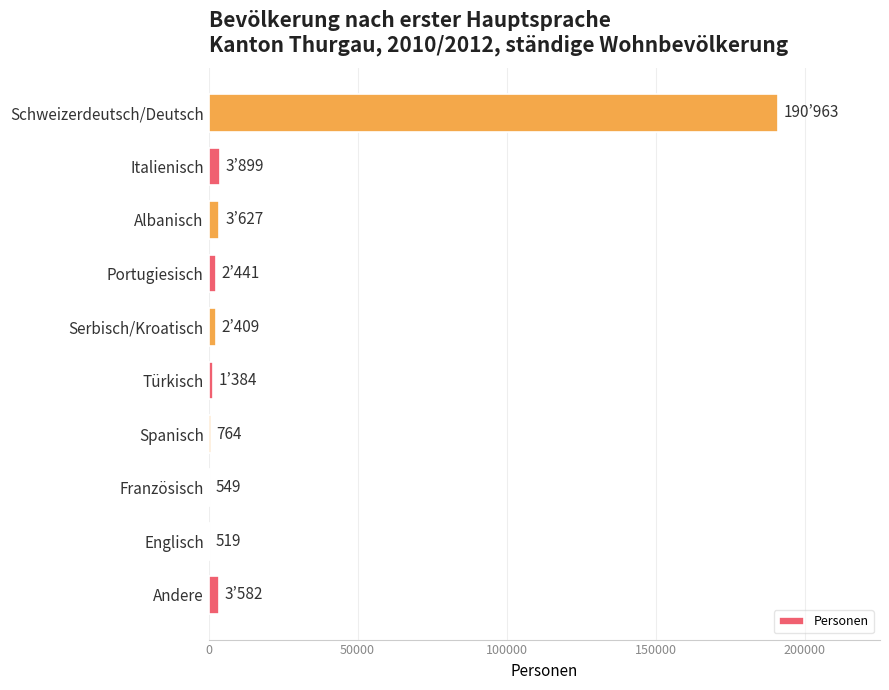

What is the greatest value displayed?

190963